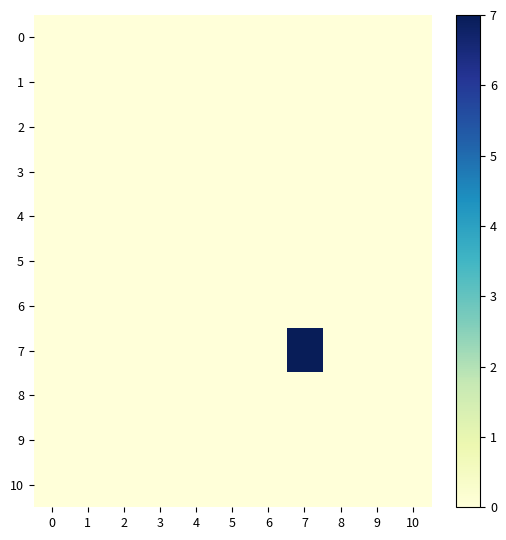

Reading left to right, transcribe all the data shown in this chart.

0: 0=0	1=0	2=0	3=0	4=0	5=0	6=0	7=0	8=0	9=0	10=0
1: 0=0	1=0	2=0	3=0	4=0	5=0	6=0	7=0	8=0	9=0	10=0
2: 0=0	1=0	2=0	3=0	4=0	5=0	6=0	7=0	8=0	9=0	10=0
3: 0=0	1=0	2=0	3=0	4=0	5=0	6=0	7=0	8=0	9=0	10=0
4: 0=0	1=0	2=0	3=0	4=0	5=0	6=0	7=0	8=0	9=0	10=0
5: 0=0	1=0	2=0	3=0	4=0	5=0	6=0	7=0	8=0	9=0	10=0
6: 0=0	1=0	2=0	3=0	4=0	5=0	6=0	7=0	8=0	9=0	10=0
7: 0=0	1=0	2=0	3=0	4=0	5=0	6=0	7=7	8=0	9=0	10=0
8: 0=0	1=0	2=0	3=0	4=0	5=0	6=0	7=0	8=0	9=0	10=0
9: 0=0	1=0	2=0	3=0	4=0	5=0	6=0	7=0	8=0	9=0	10=0
10: 0=0	1=0	2=0	3=0	4=0	5=0	6=0	7=0	8=0	9=0	10=0